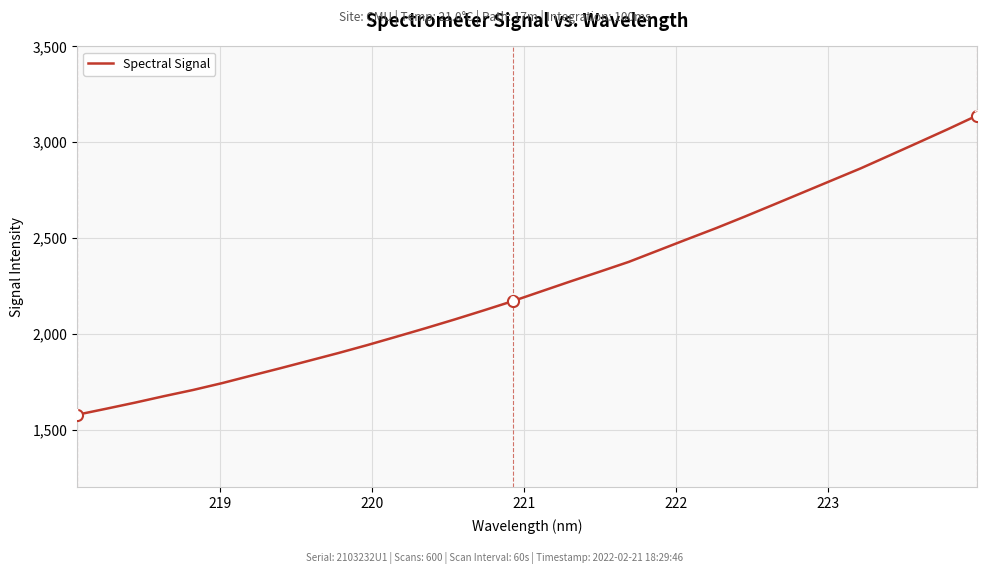

Count the number of values greater than 2222.

16